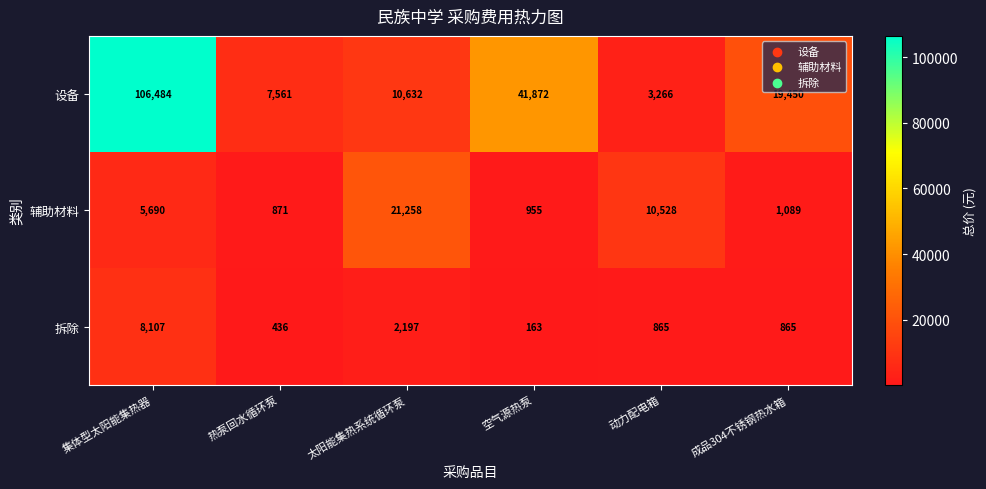

True or false: 辅助材料 has a value of 525 at 热泵回水循环泵.

False